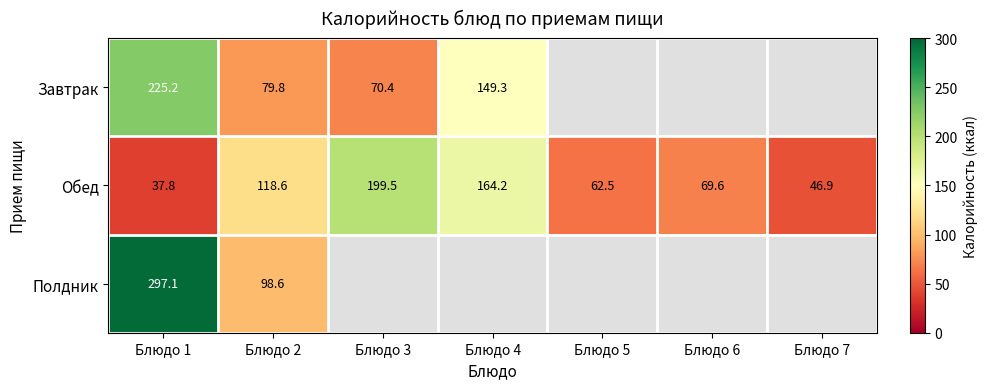

What is the sum of the Обед values at Блюдо 2 and Блюдо 4?

282.8